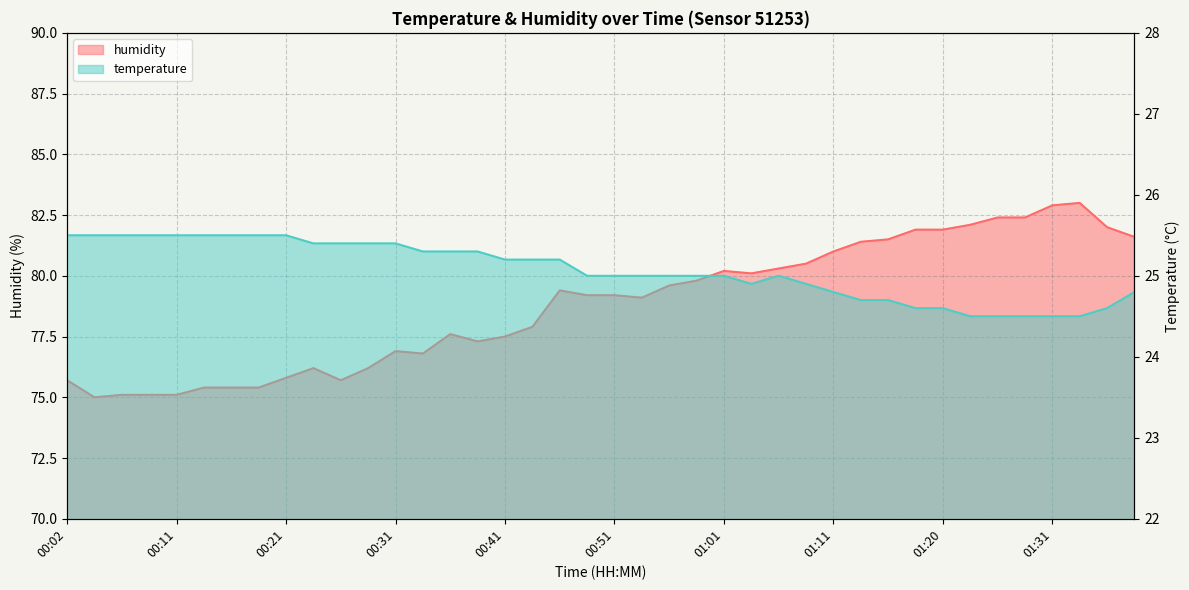

List the series in order of their peak value, lowest first.

temperature, humidity